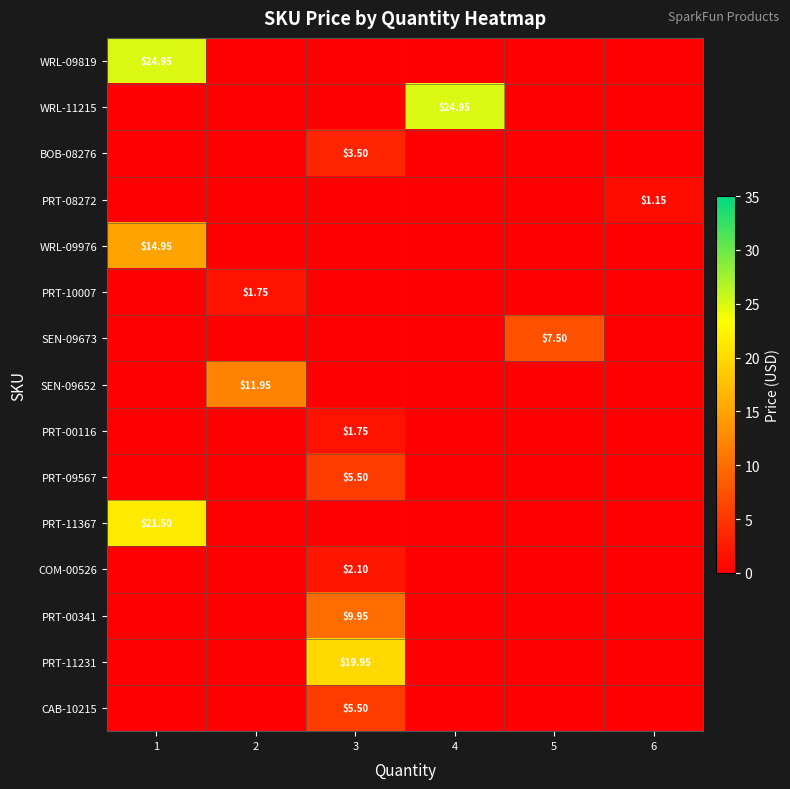

True or false: PRT-00116 has a value of 0.0 at 6.

True